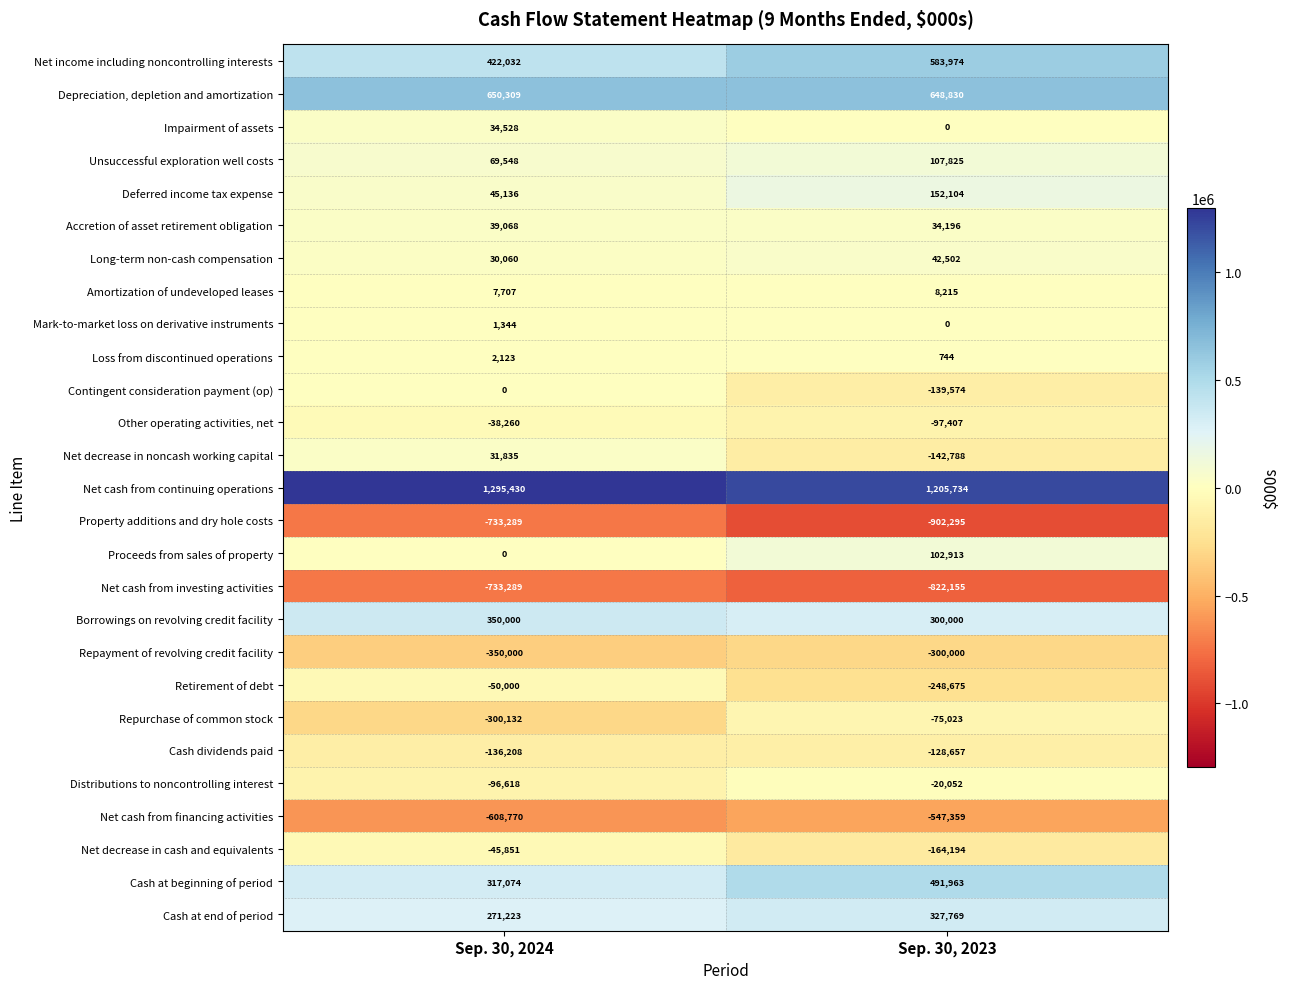

Which series has the largest total across all categories?

Net cash from continuing operations